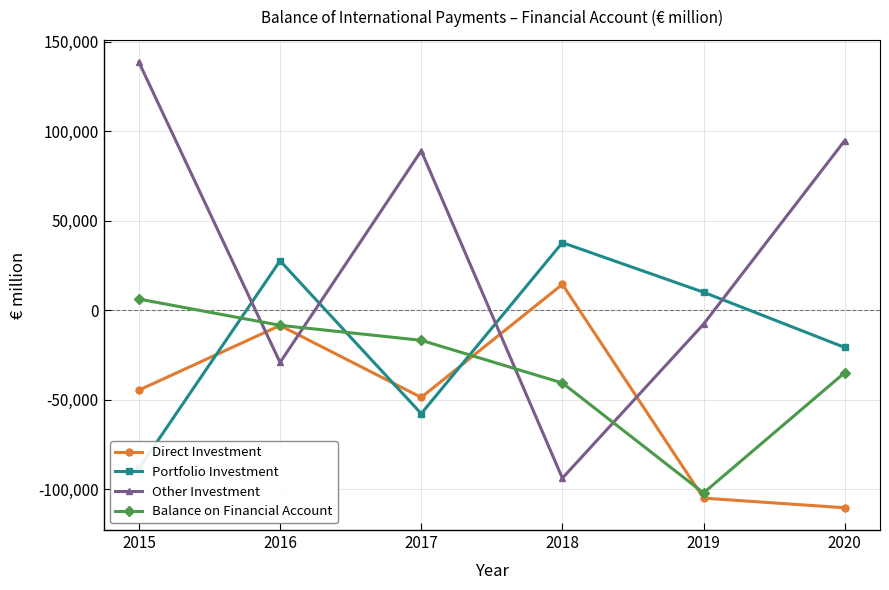

Rank the series by their maximum value, from lowest to highest.

Balance on Financial Account, Direct Investment, Portfolio Investment, Other Investment